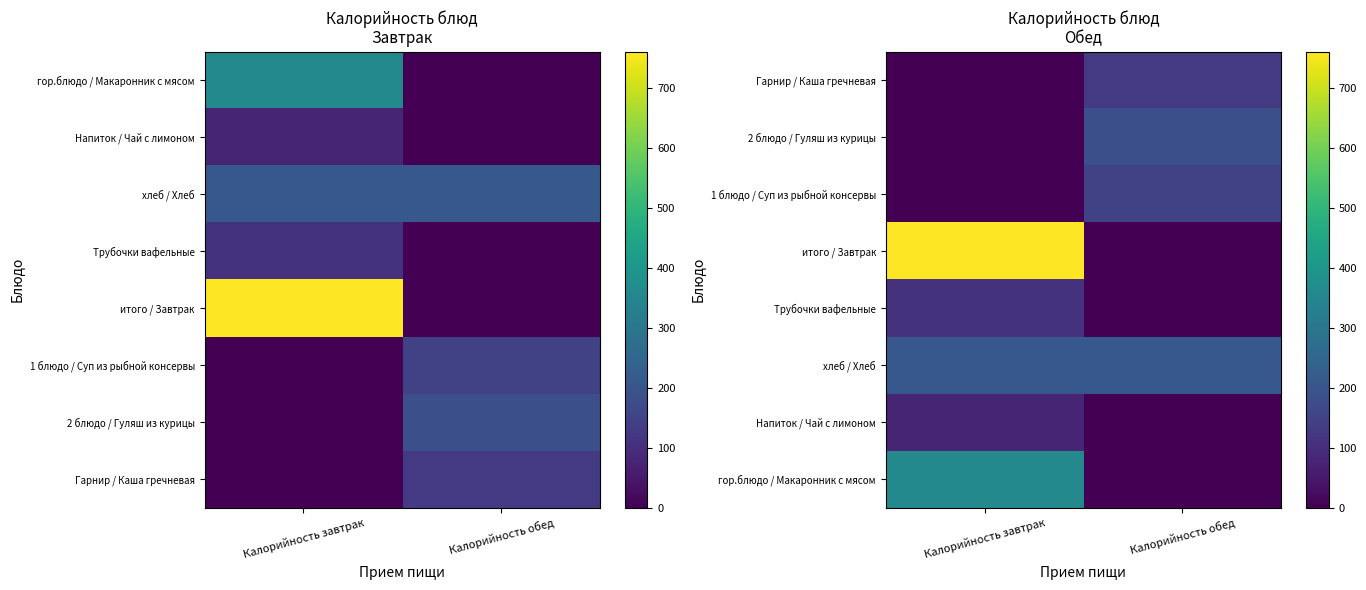

What is the maximum value for Гарнир / Каша гречневая?

128.5